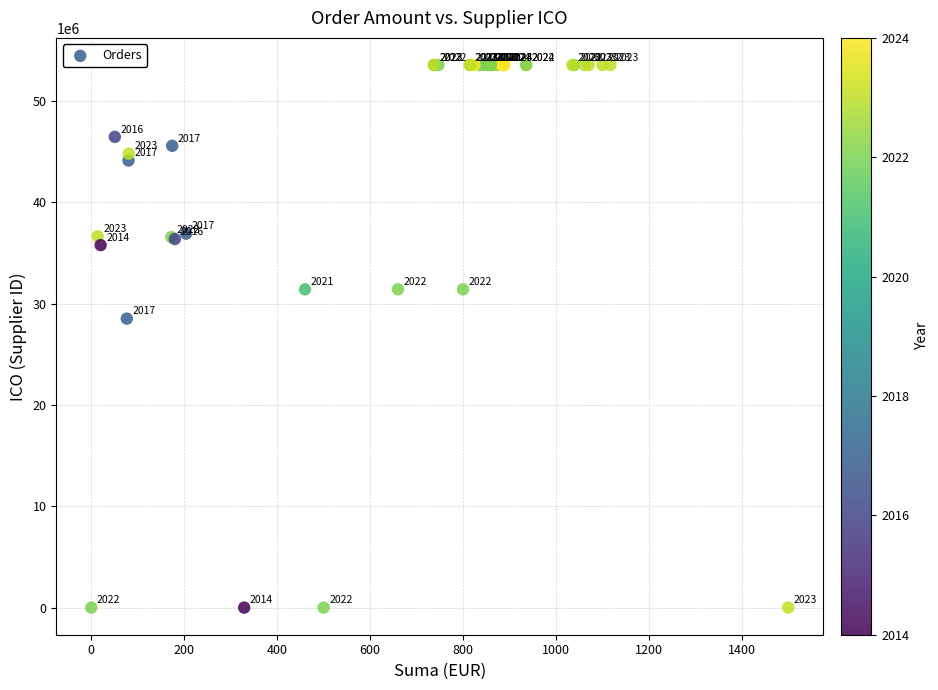

What Y value in the scatter plot is closest to 26764327?

28511042